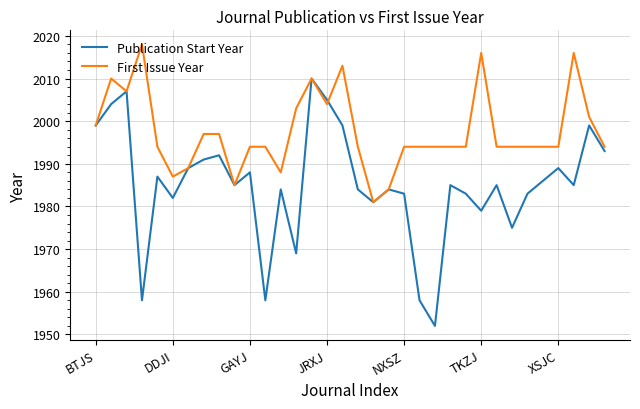

What is the smallest value displayed?

1952